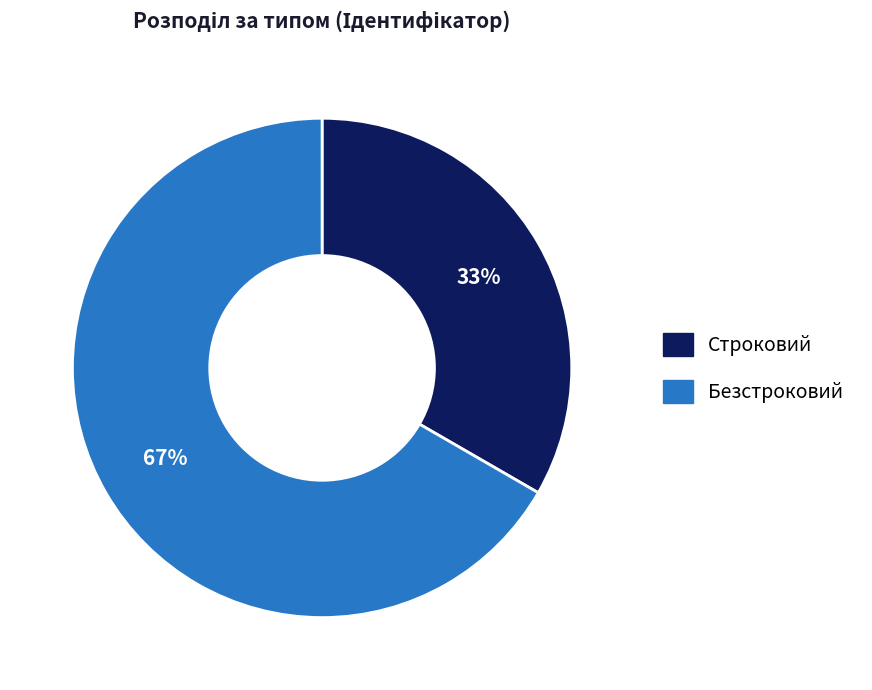

To the nearest percent, what portion does Безстроковий represent?

67%